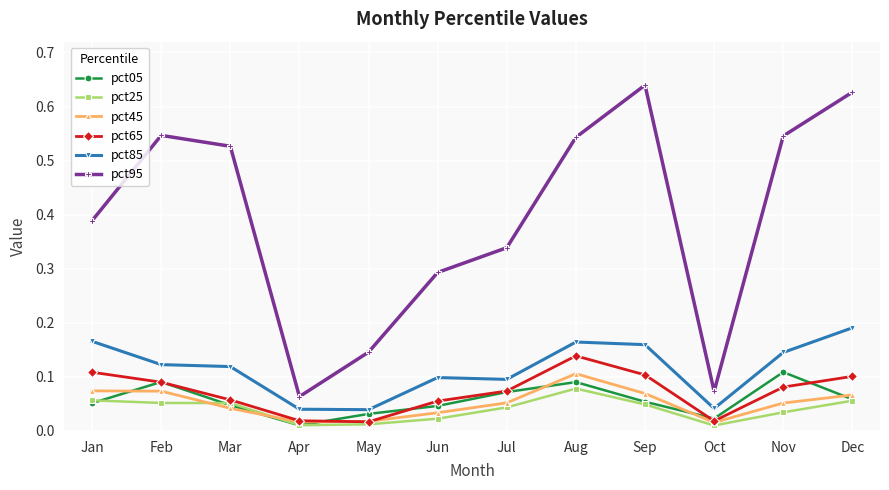

In pct95, how many points are lower than both neighbors (excluding endpoints)?

2